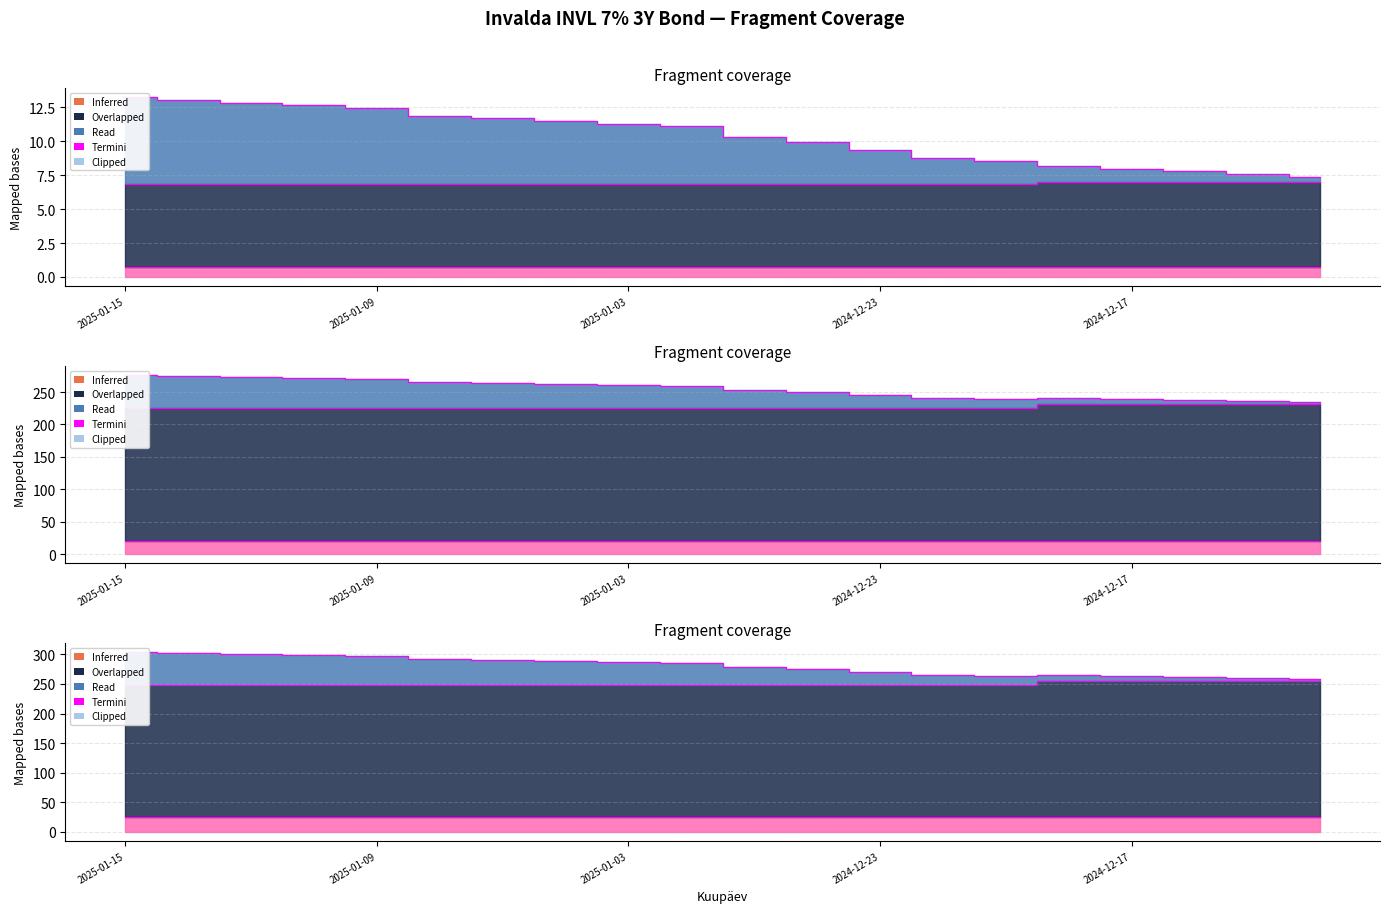

What is the label of the 8th point from the left?

2025-01-06